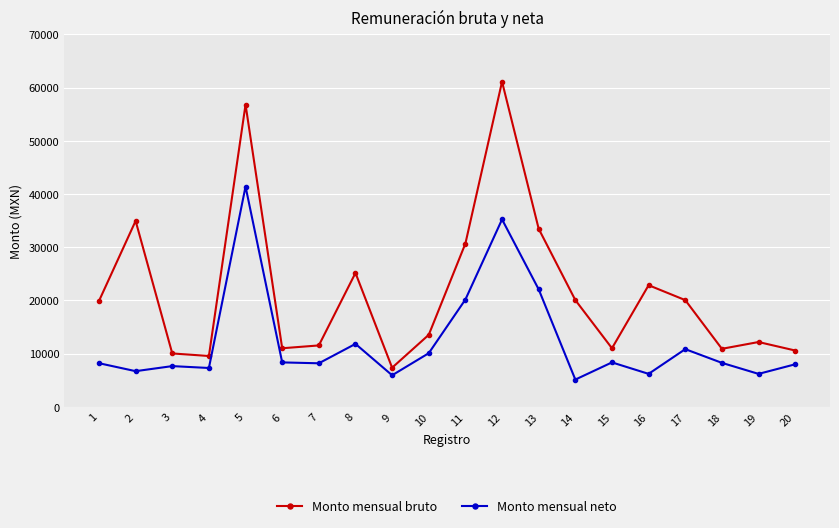

True or false: Monto mensual neto has more than 1 points higher than both neighbors.

True